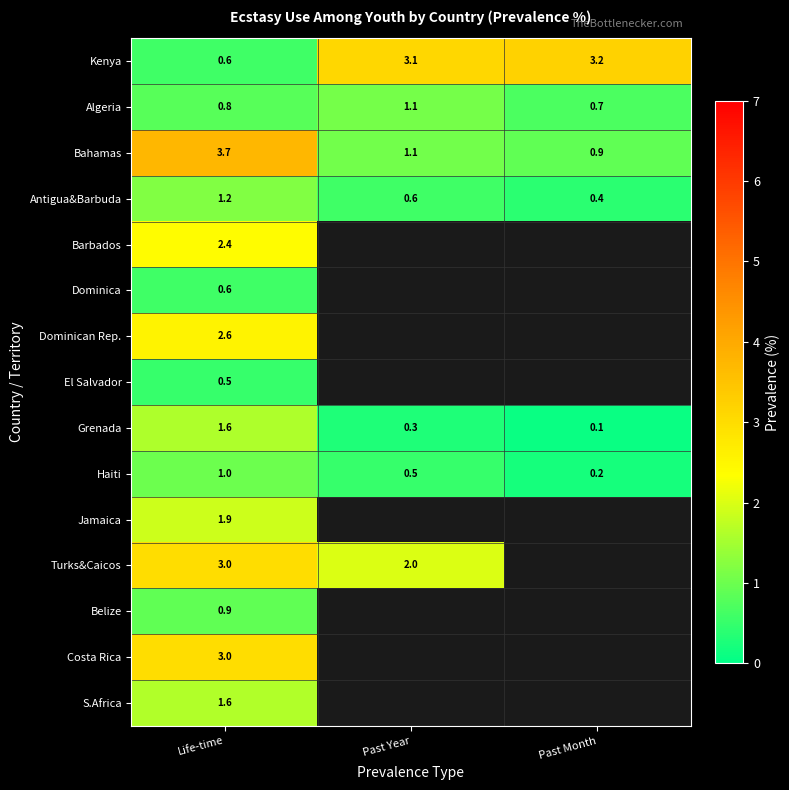

Rank the categories by Antigua&Barbuda value from highest to lowest.

Life-time, Past Year, Past Month